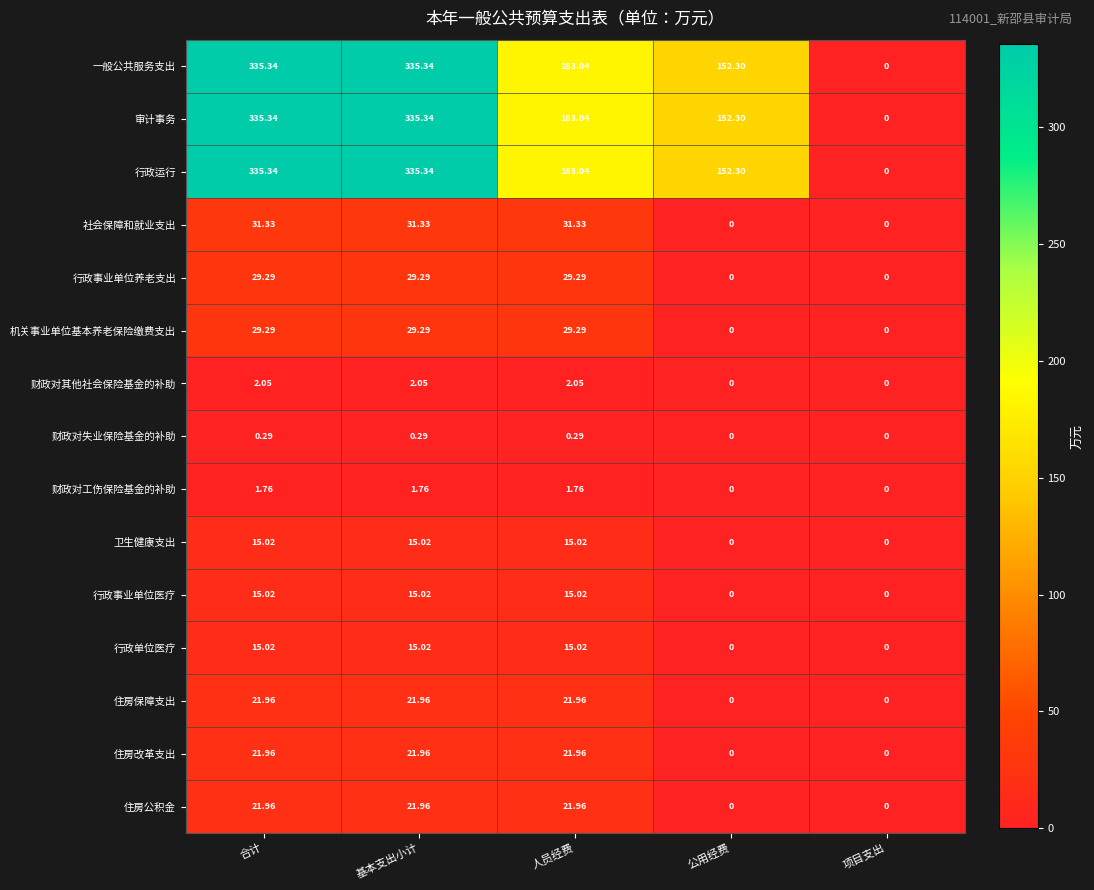

Which category has the lowest value in the 一般公共服务支出 series?

项目支出